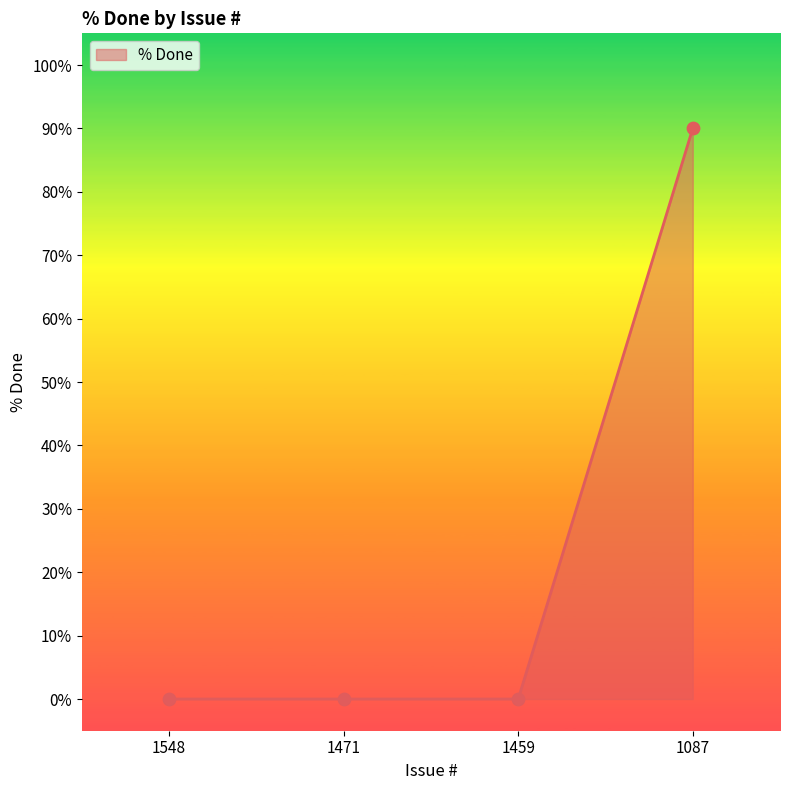

What is the change in value from 1471 to 1087?

+90